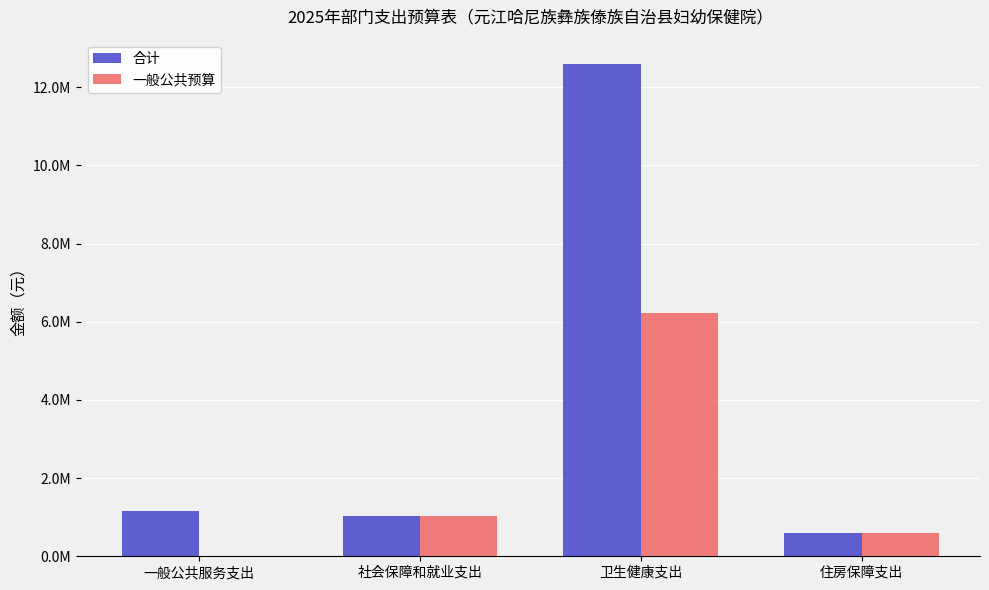

Rank the series at 住房保障支出 from highest to lowest value.

合计, 一般公共预算